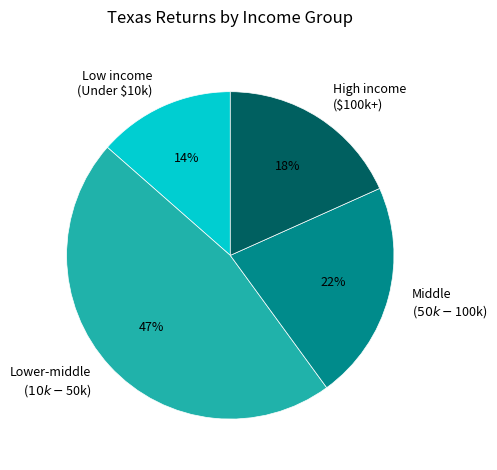

Does any single category account for the majority?

No